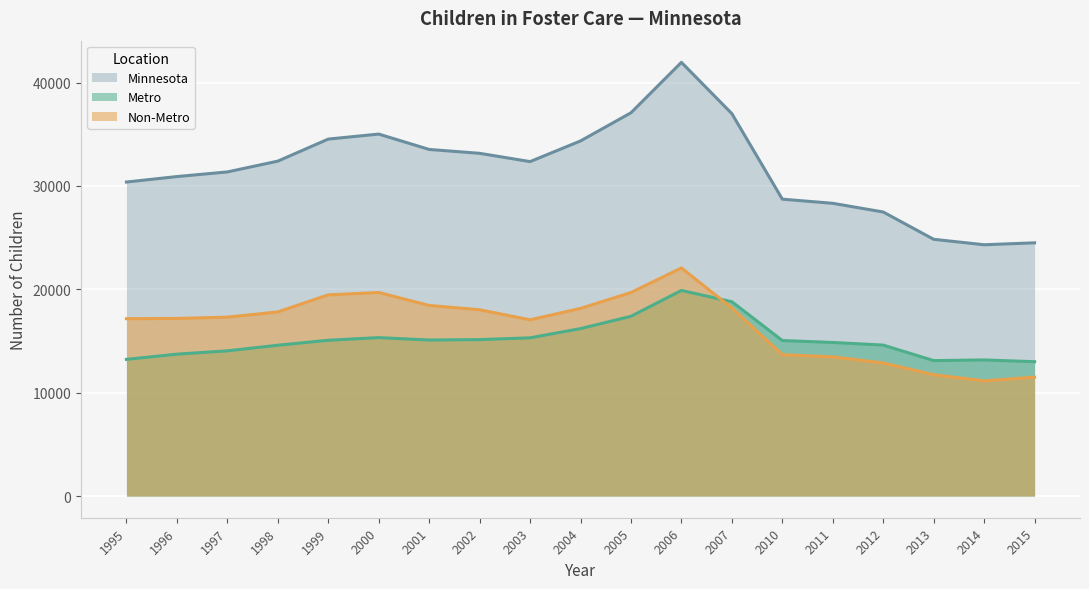

True or false: Metro and Non-Metro intersect in this chart.

True